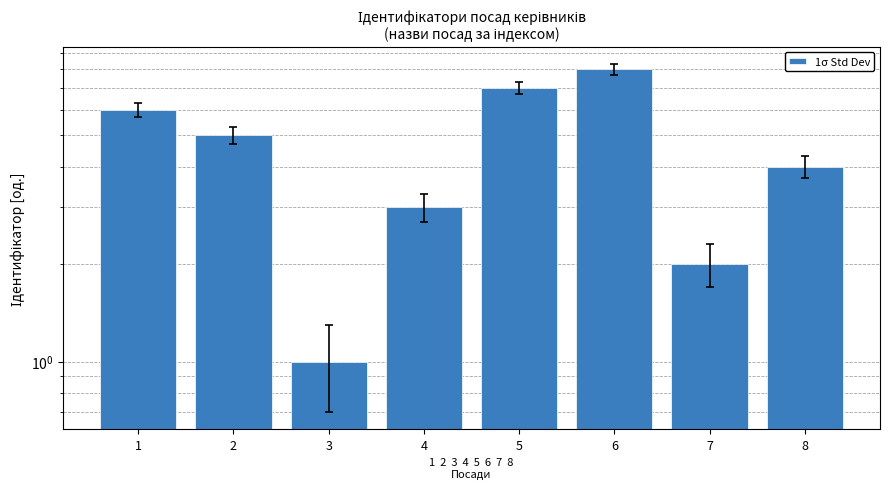

What is the greatest value displayed?

8